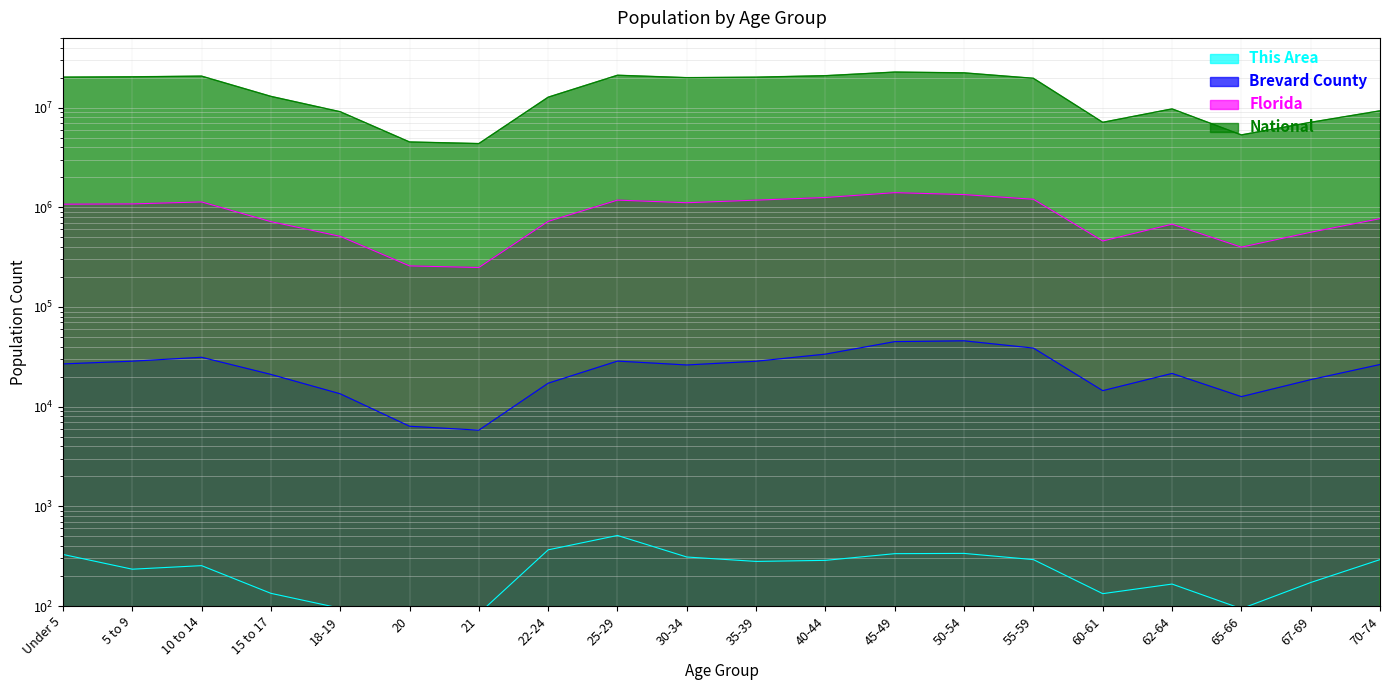

Is the value of Brevard County at 15 to 17 greater than the value of This Area at 25-29?

Yes